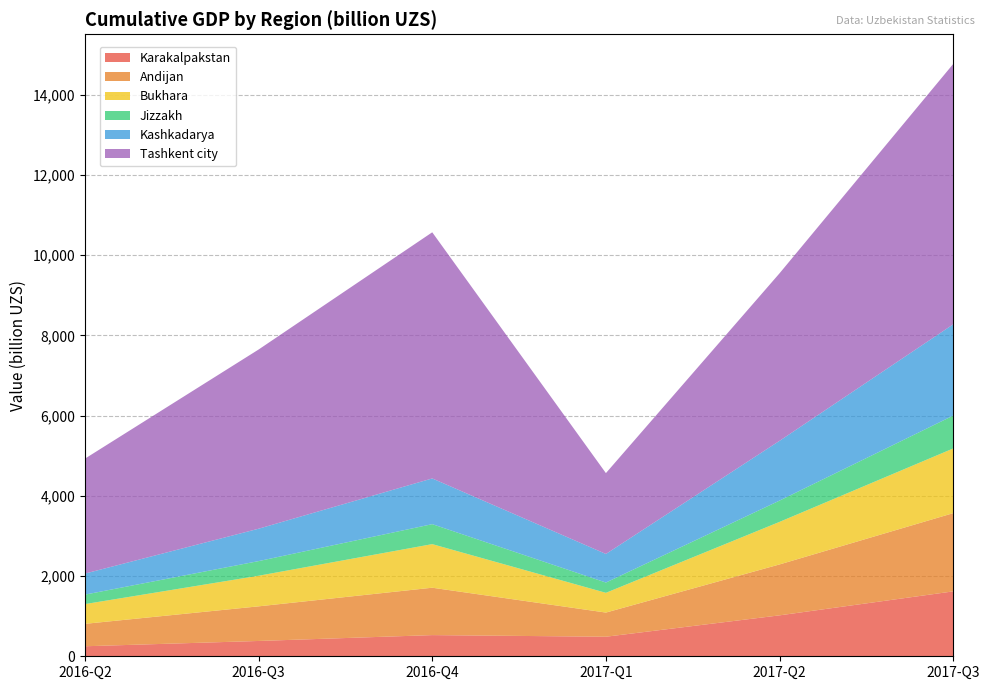

Reading right to left, extract all data points from this chart.

Karakalpakstan: 2017-Q3=1618.2	2017-Q2=1020.6	2017-Q1=487.4	2016-Q4=527.9	2016-Q3=381.7	2016-Q2=249.7
Andijan: 2017-Q3=1950.5	2017-Q2=1269.6	2017-Q1=602.4	2016-Q4=1181.6	2016-Q3=863.2	2016-Q2=558.9
Bukhara: 2017-Q3=1613.2	2017-Q2=1060.9	2017-Q1=492.2	2016-Q4=1086.7	2016-Q3=763.0	2016-Q2=492.3
Jizzakh: 2017-Q3=819.8	2017-Q2=531.0	2017-Q1=256.8	2016-Q4=498.3	2016-Q3=365.0	2016-Q2=236.2
Kashkadarya: 2017-Q3=2275.9	2017-Q2=1490.3	2017-Q1=712.4	2016-Q4=1139.6	2016-Q3=807.2	2016-Q2=524.3
Tashkent city: 2017-Q3=6492.0	2017-Q2=4177.4	2017-Q1=2015.5	2016-Q4=6137.1	2016-Q3=4467.8	2016-Q2=2865.4